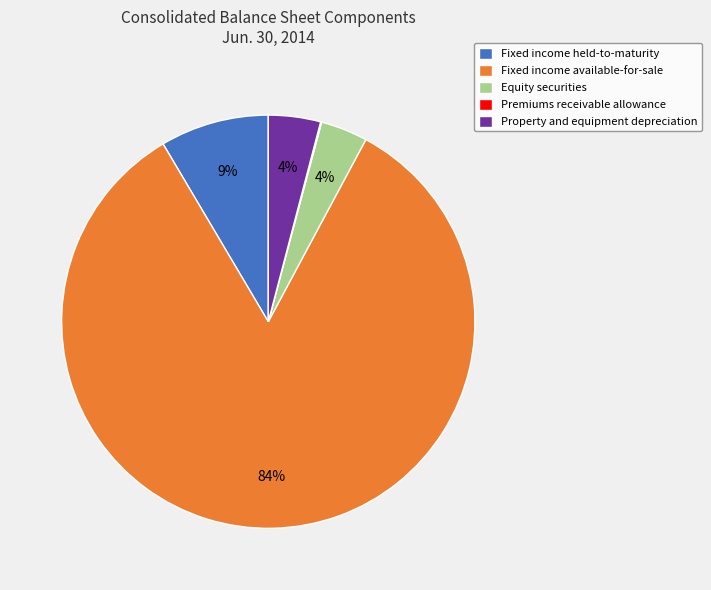

What percentage is the Property and equipment depreciation slice, to the nearest percent?

4%